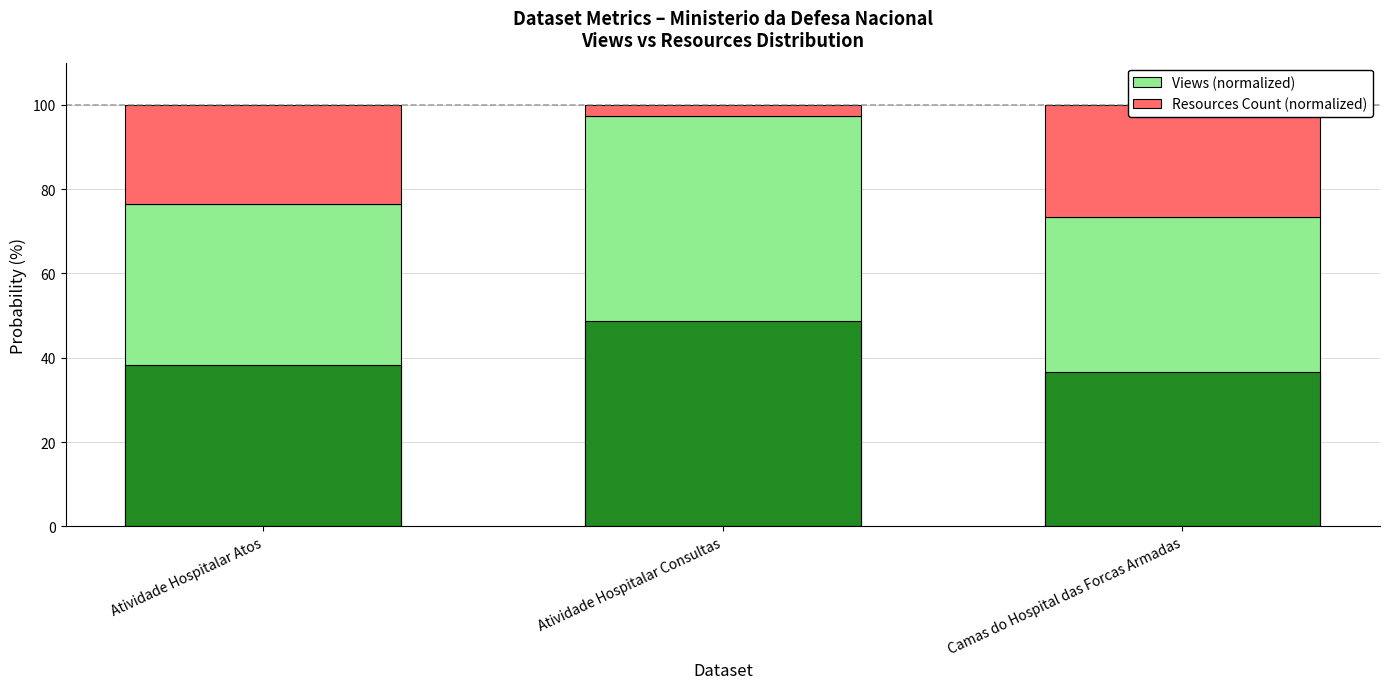

Rank the categories by Views (normalized) value from lowest to highest.

Camas do Hospital das Forcas Armadas, Atividade Hospitalar Atos, Atividade Hospitalar Consultas